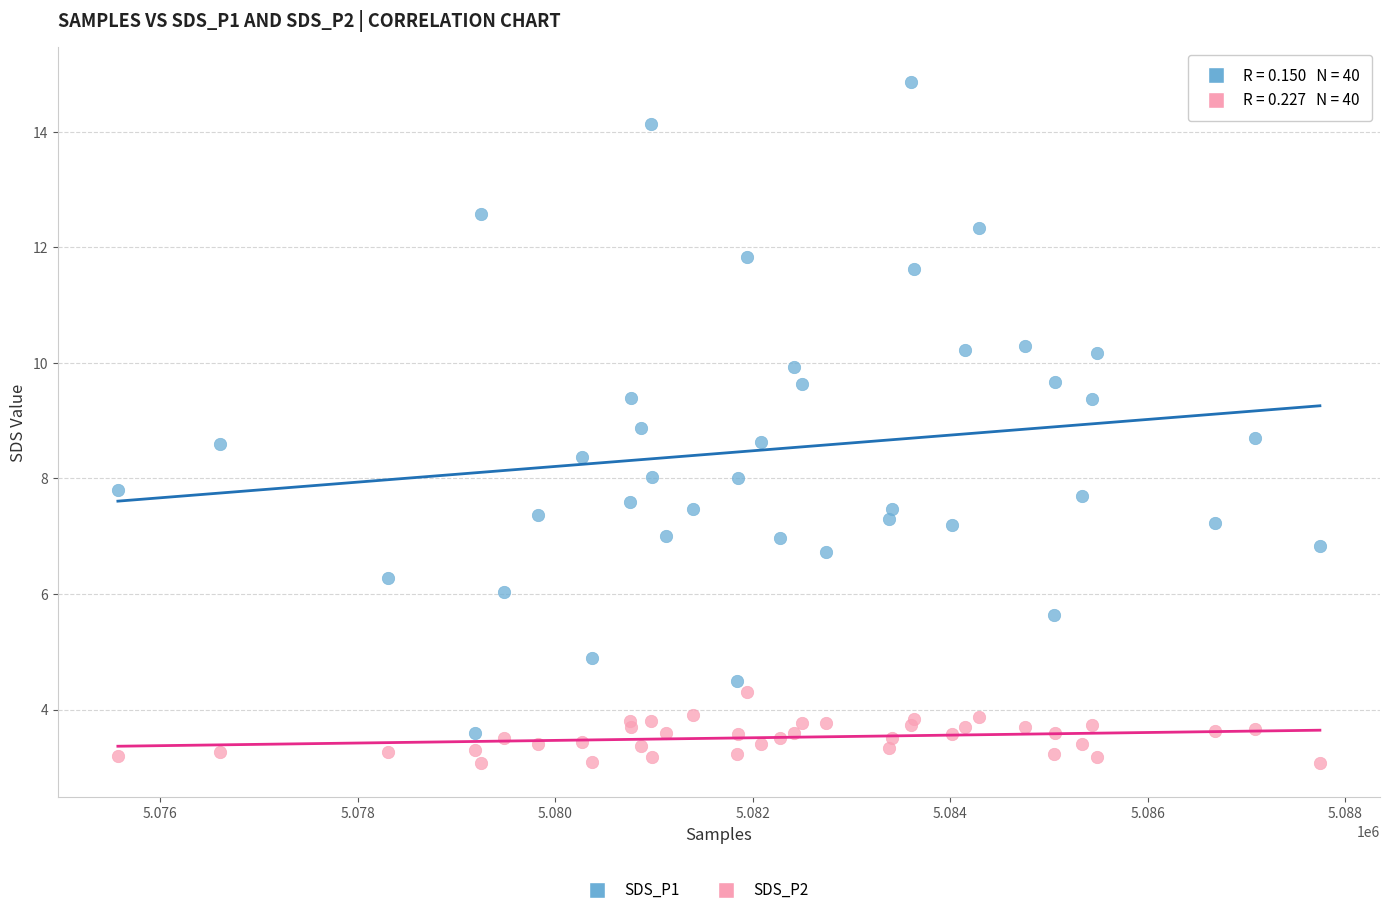

Which series has the widest spread of Y values?

SDS_P1